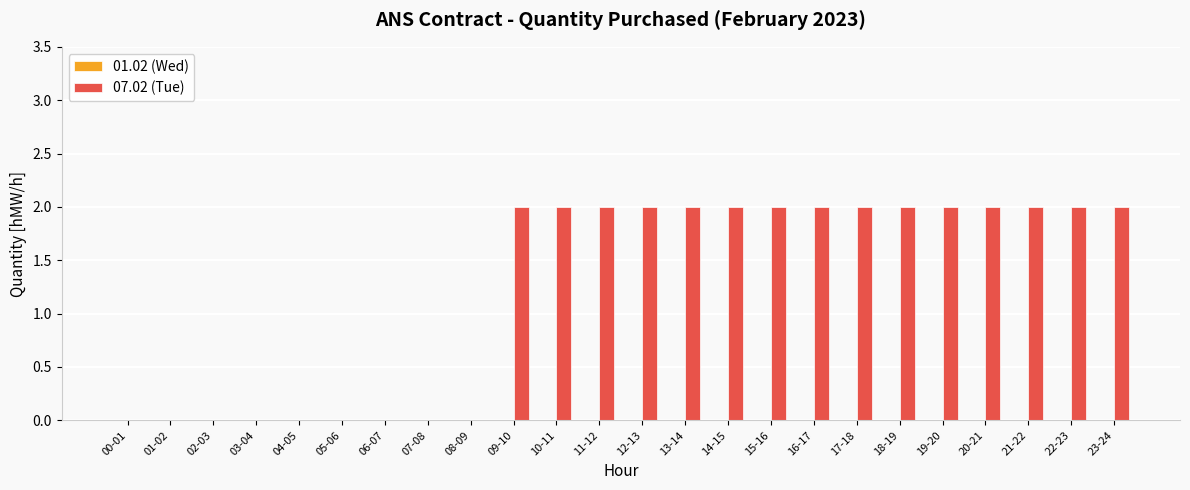

What is the change in value from 00-01 to 19-20?

+2